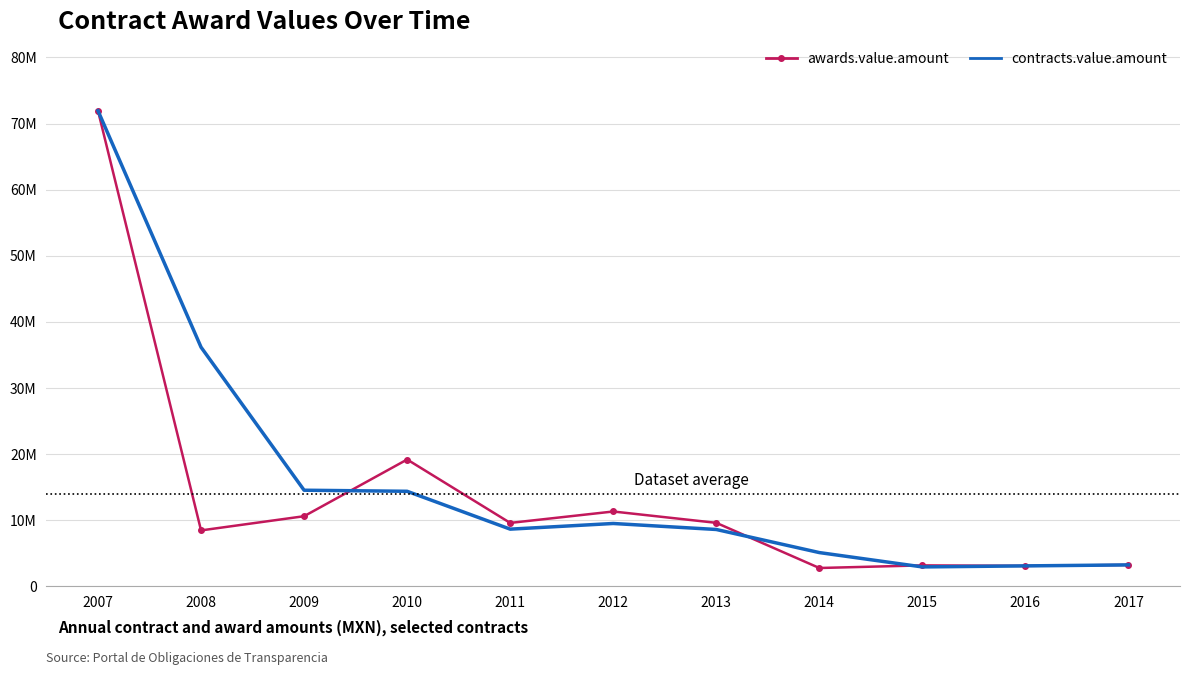

Rank the series by their average value, from lowest to highest.

awards.value.amount, contracts.value.amount